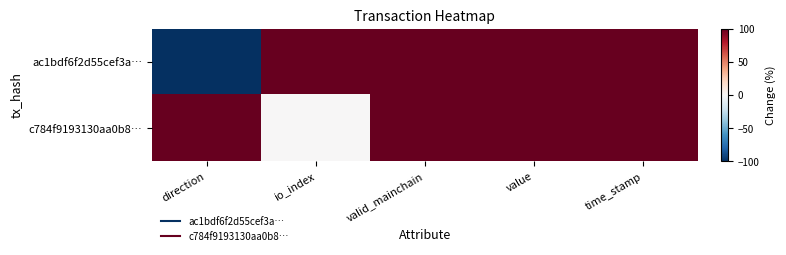

Between direction and time_stamp, which is larger?

time_stamp